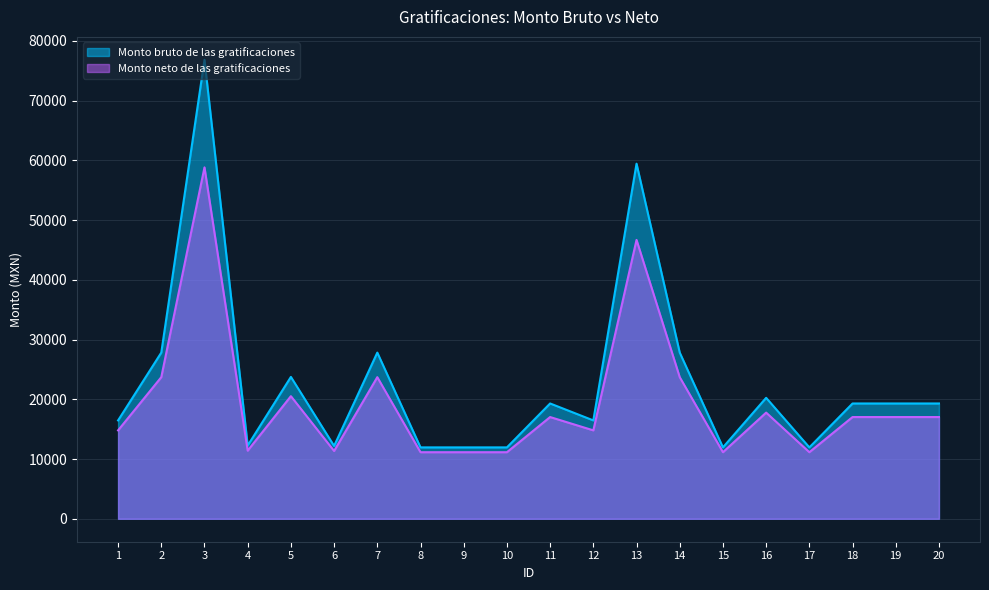

At how many categories does at least one series exceed 50507?

2